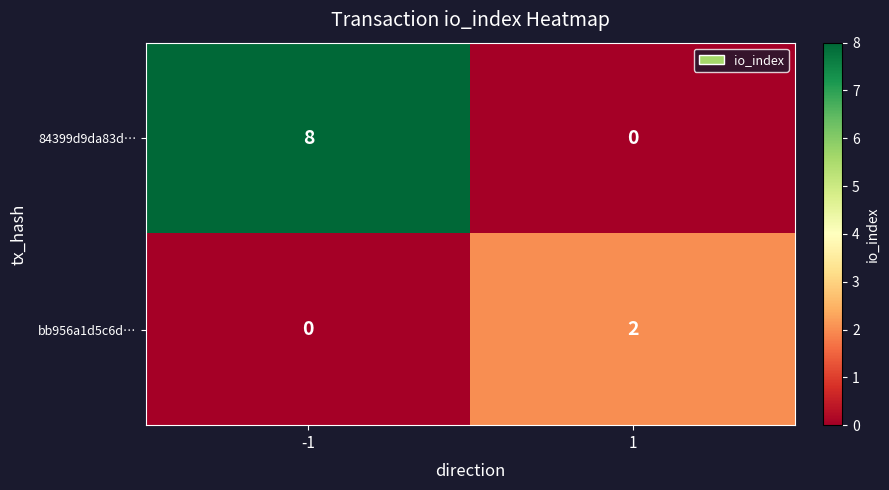

Reading left to right, what are all the values shown in this chart?

84399d9da83d…: 8	0
bb956a1d5c6d…: 0	2